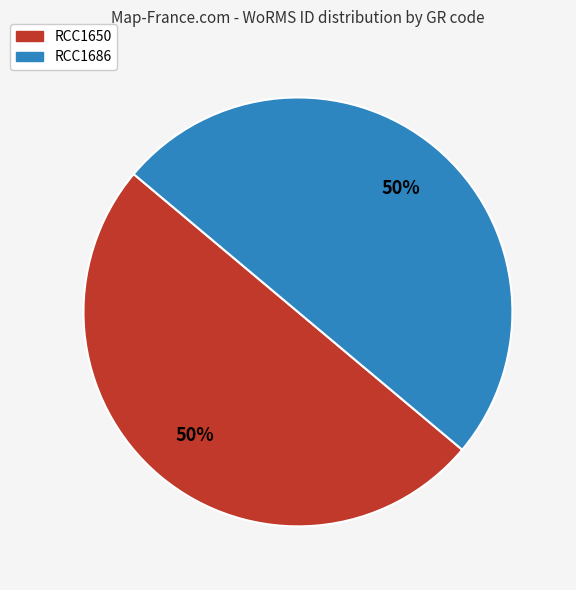

To the nearest percent, what is the average slice percentage?

50%